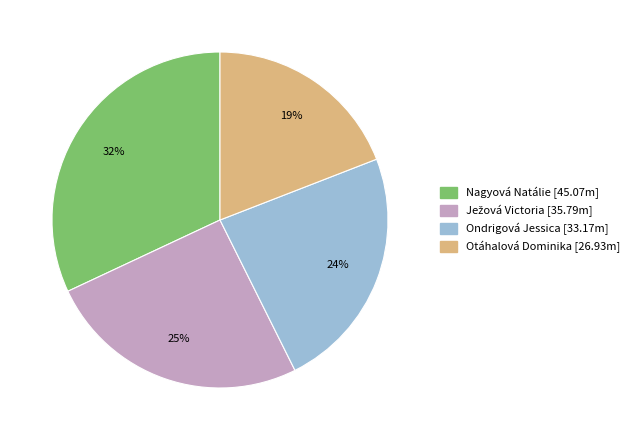

Do Nagyová Natálie and Ondrigová Jessica together represent more than half of the pie?

Yes